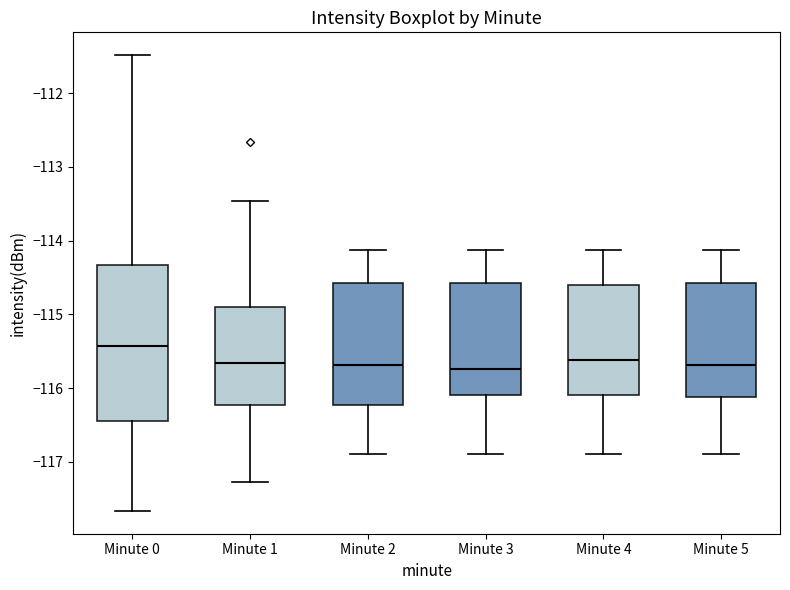

Reading left to right, transcribe this box plot: for each box, give where its median line is, the range the box spans, and where its two whiskers end, as read against the y-axis. The values are not printed on the chart, so give them approximately, as read against the axis.

Minute 0: median -115.4, box -116.4 to -114.3, whiskers -117.7 to -111.5
Minute 1: median -115.7, box -116.2 to -114.9, whiskers -117.3 to -113.5
Minute 2: median -115.7, box -116.2 to -114.6, whiskers -116.9 to -114.1
Minute 3: median -115.7, box -116.1 to -114.6, whiskers -116.9 to -114.1
Minute 4: median -115.6, box -116.1 to -114.6, whiskers -116.9 to -114.1
Minute 5: median -115.7, box -116.1 to -114.6, whiskers -116.9 to -114.1